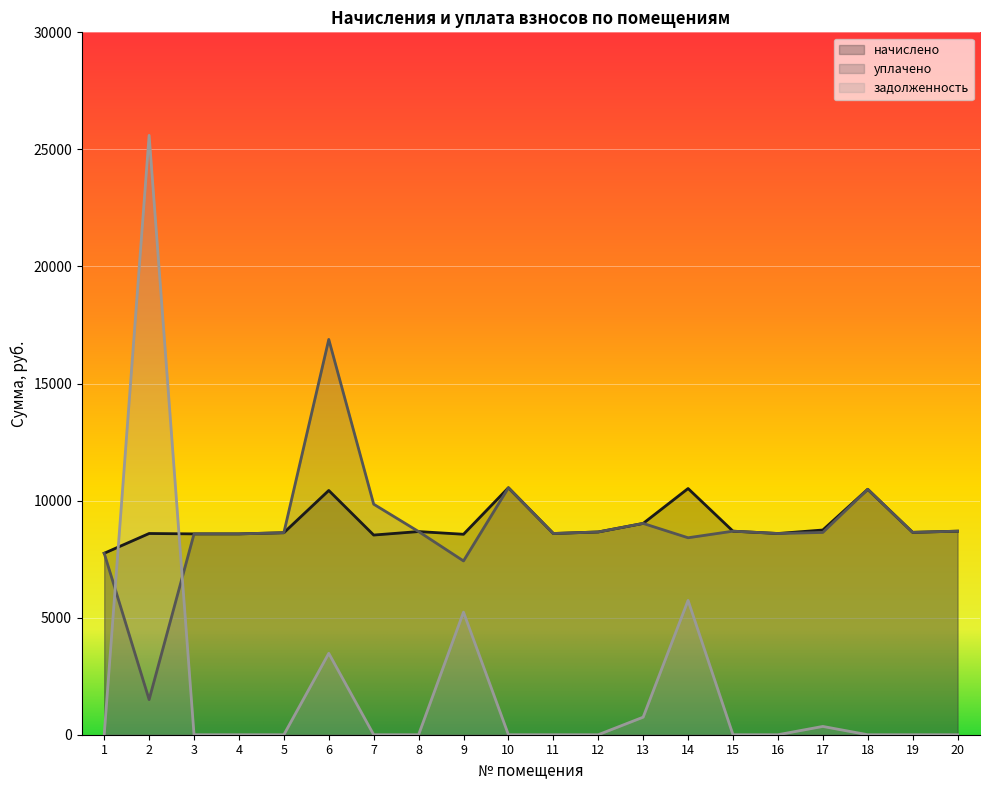

At 8, list the series in order from smallest to largest.

задолженность, начислено, уплачено